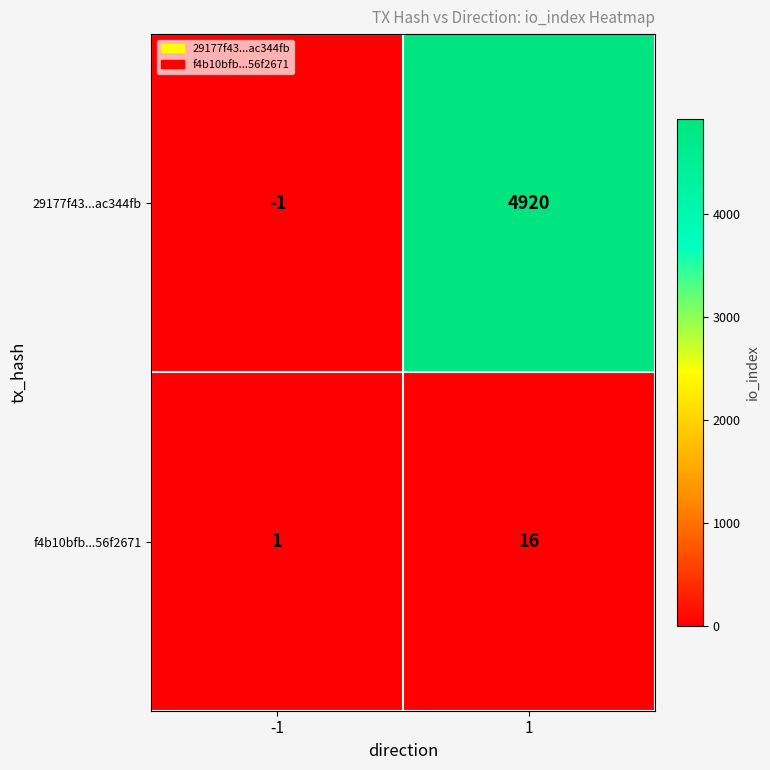

What is the greatest value displayed?

4920